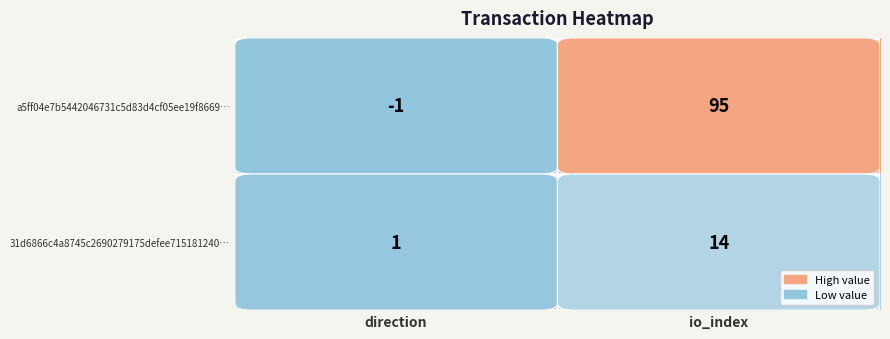

True or false: 31d6866c4a8745c2690279175defee715181240… has a value of 1 at direction.

True